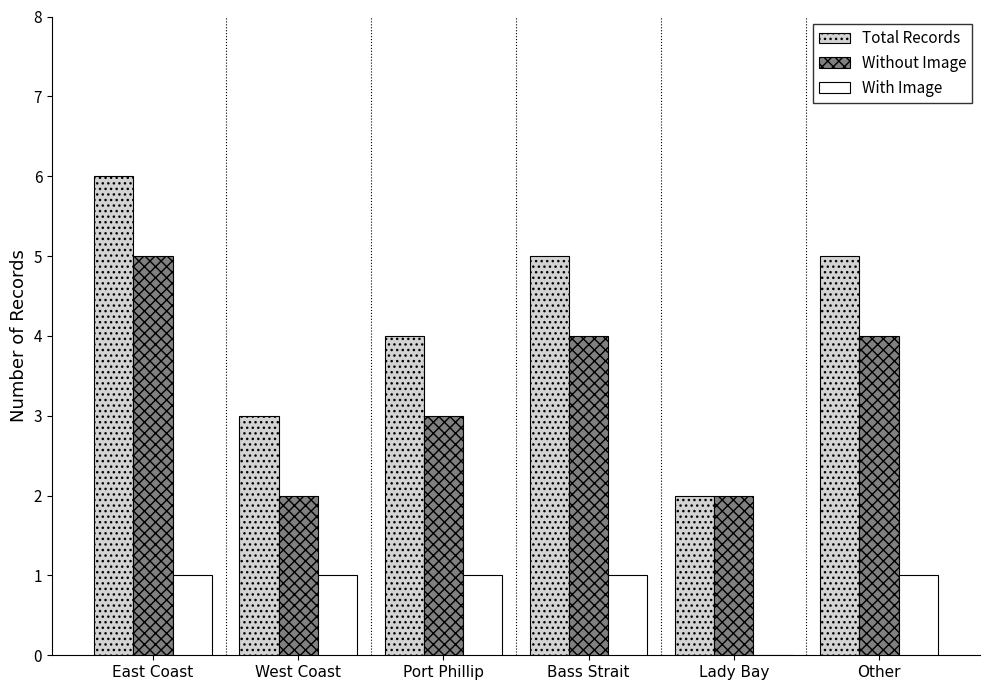

What value does the Without Image series have at Lady Bay?

2